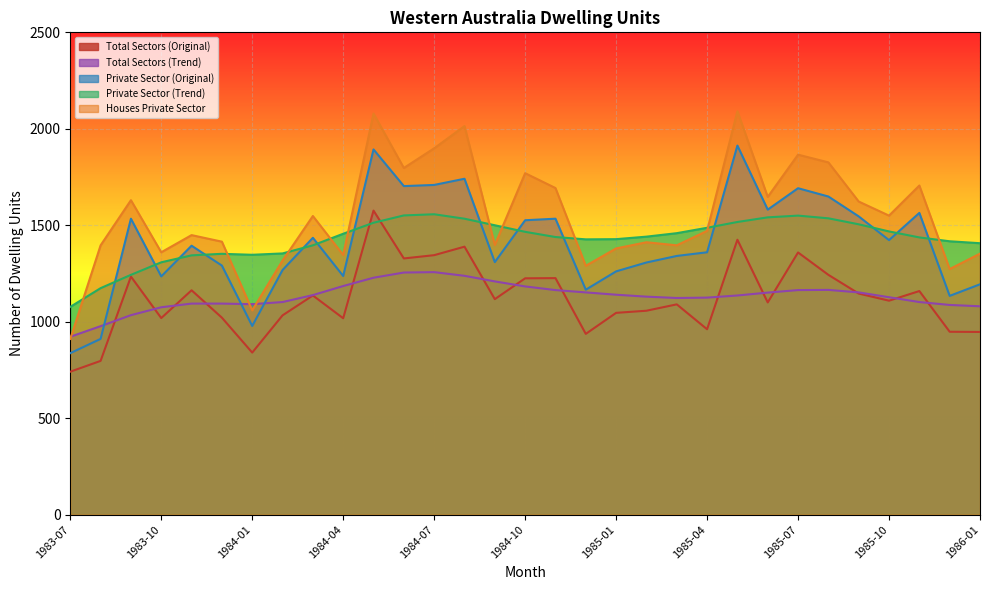

Is the value of Total Sectors (Original) at 1983-07 greater than the value of Houses Private Sector at 1984-09?

No